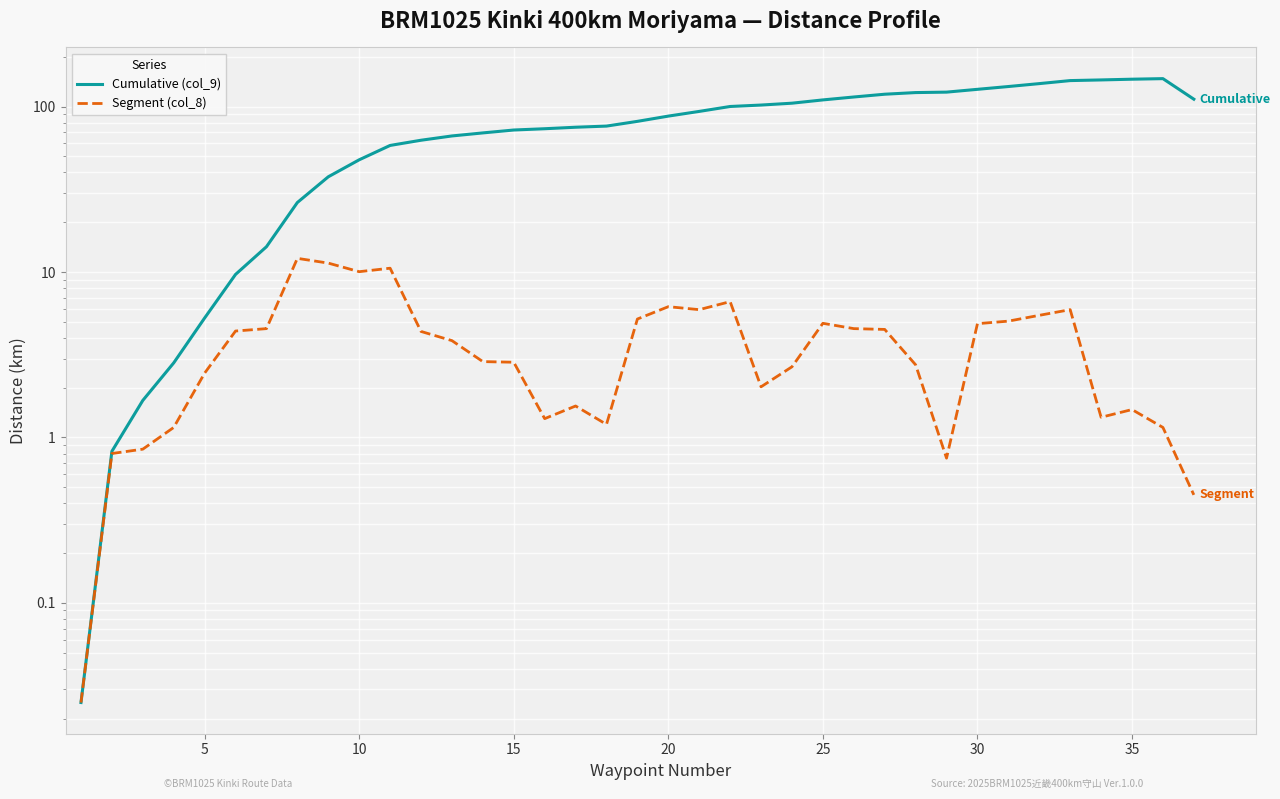

Which series changed the most between 15 and 24?

Cumulative (col_9)